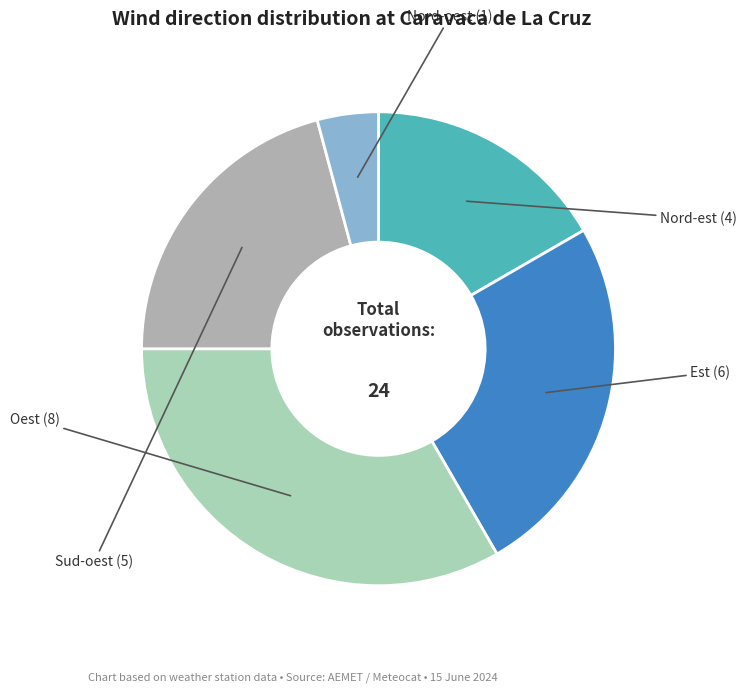

How many slices are in this pie chart?

5